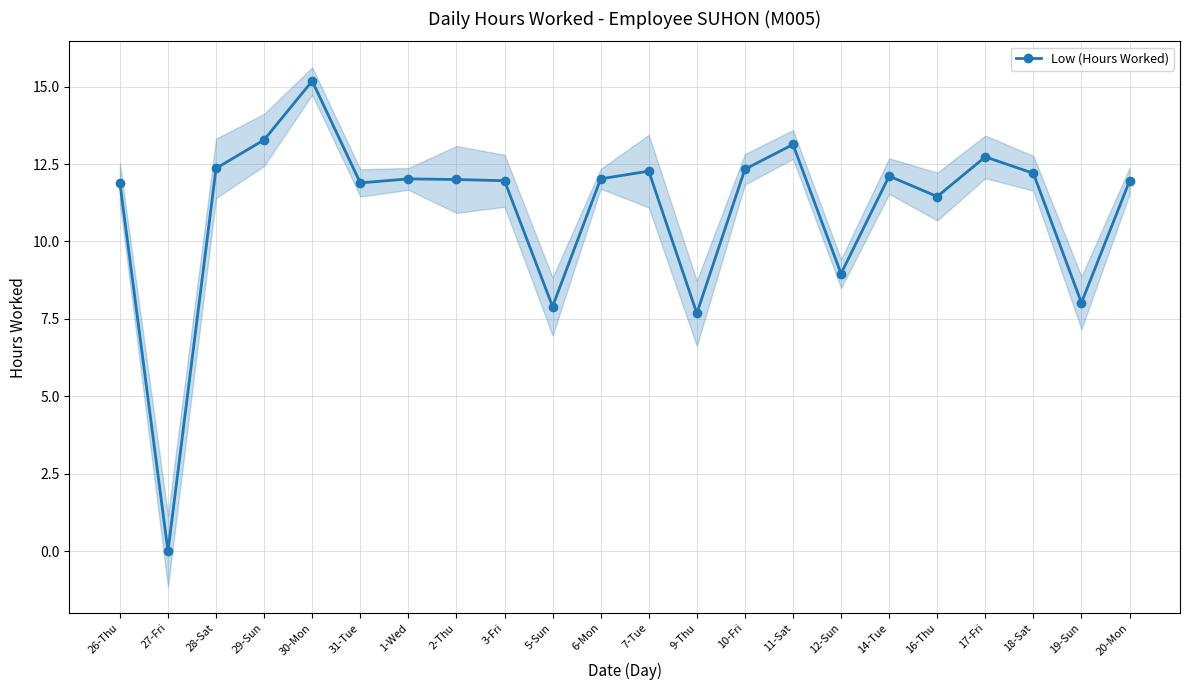

At which label does the data first exceed 12?

28-Sat